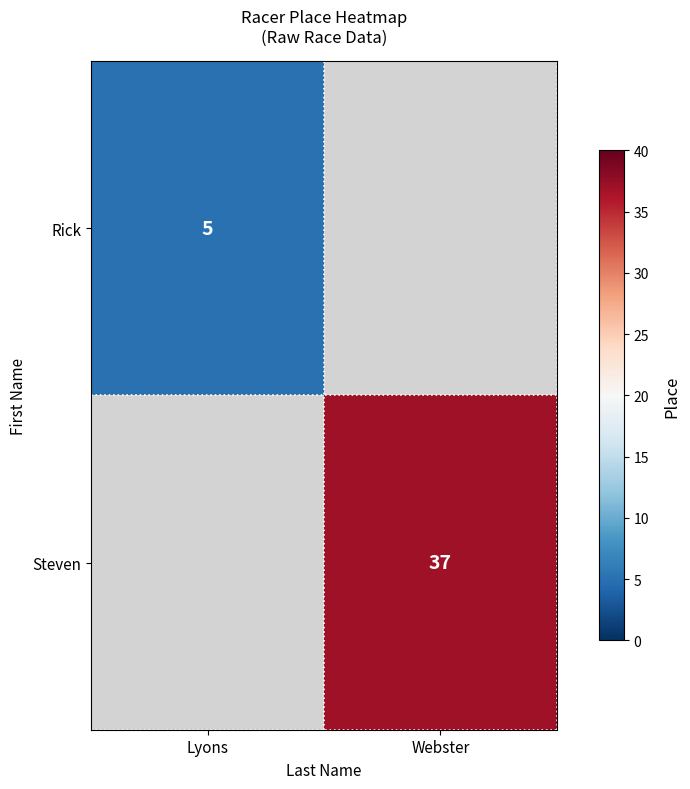

True or false: Steven has a value of 62 at Webster.

False